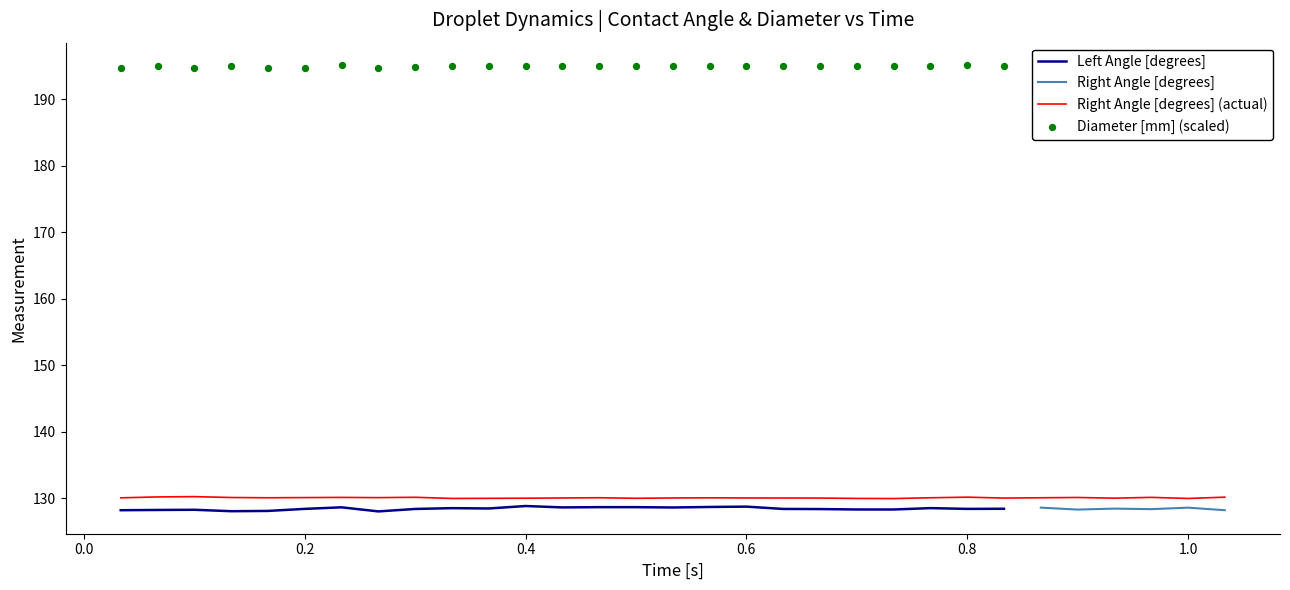

Which series contains the highest Y value?

Diameter [mm]